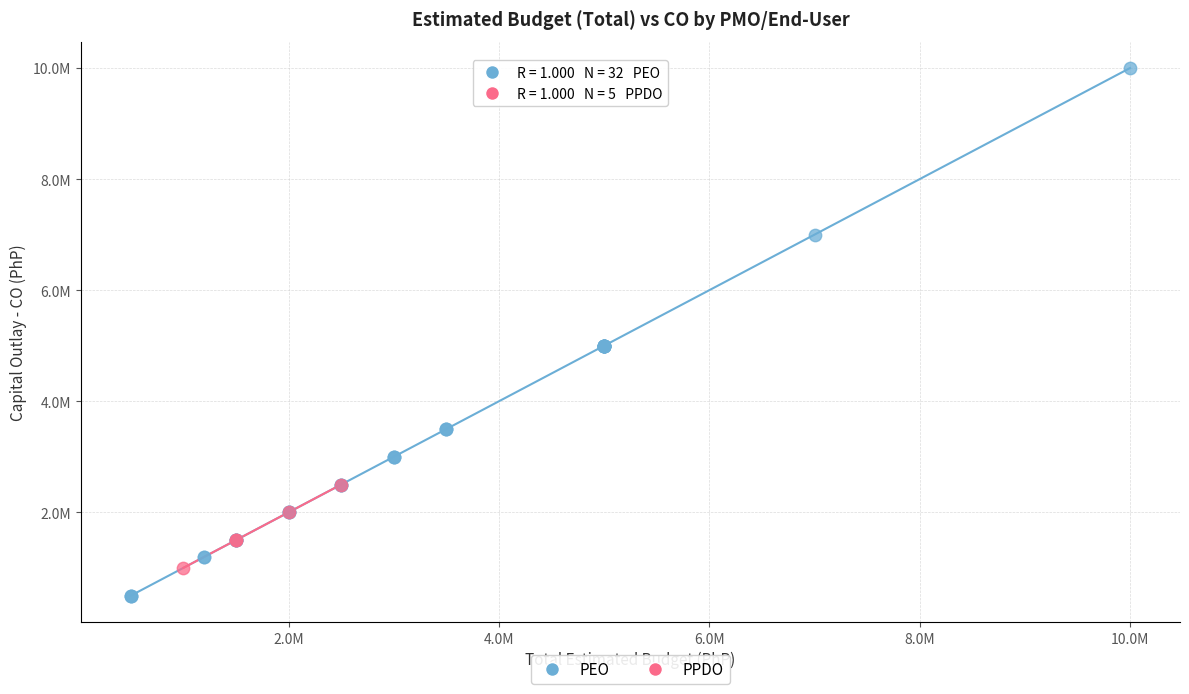

What are all the series names shown in the legend?

PEO, PPDO